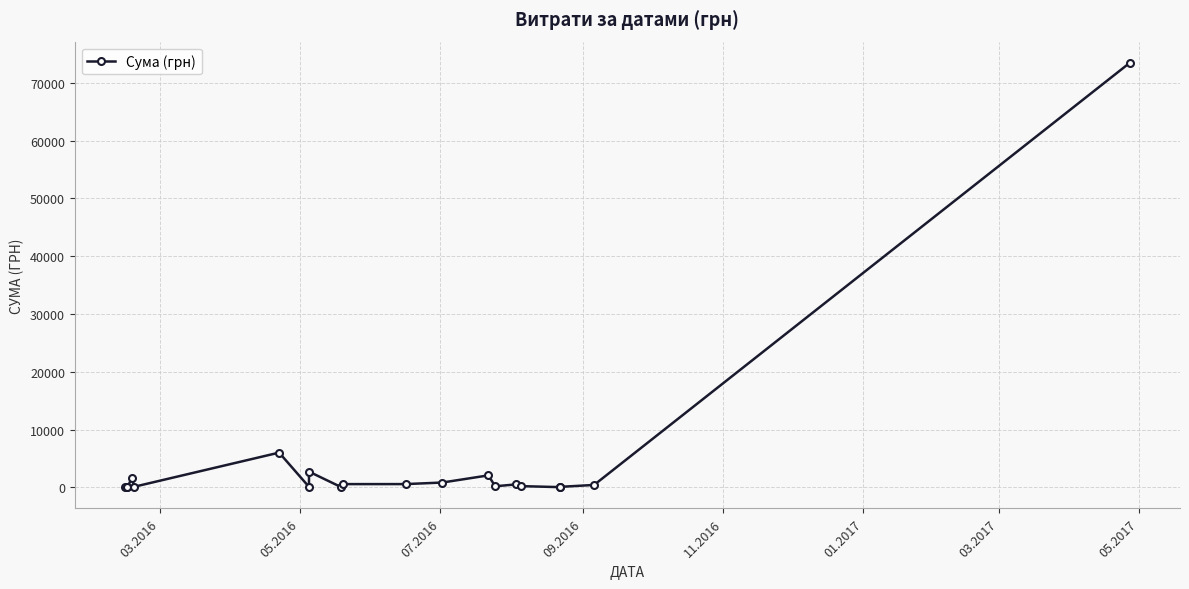

What is the difference between the second highest and minimum values?

5993.6